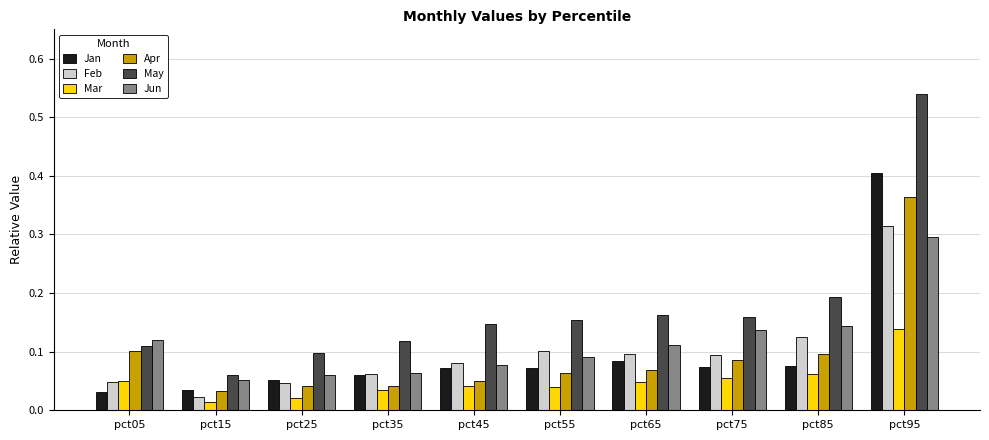

At which category is the sum across all series the highest?

pct95